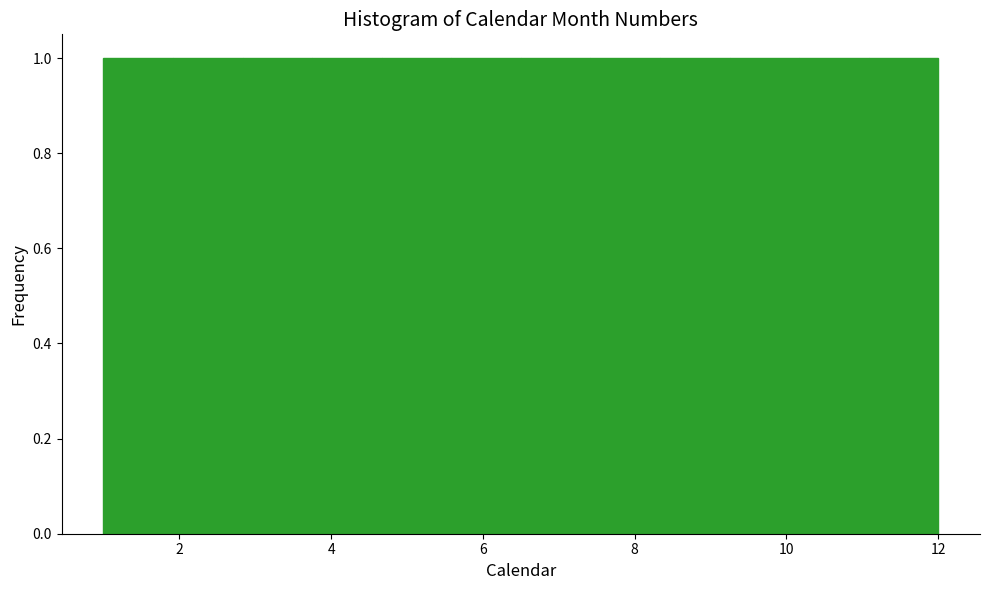

How tall is the bar that spans 5.6 to 6.6 on the x-axis? Neither the bar edges nor the heights are printed on the chart, so give them approximately, as read against the axes.

1